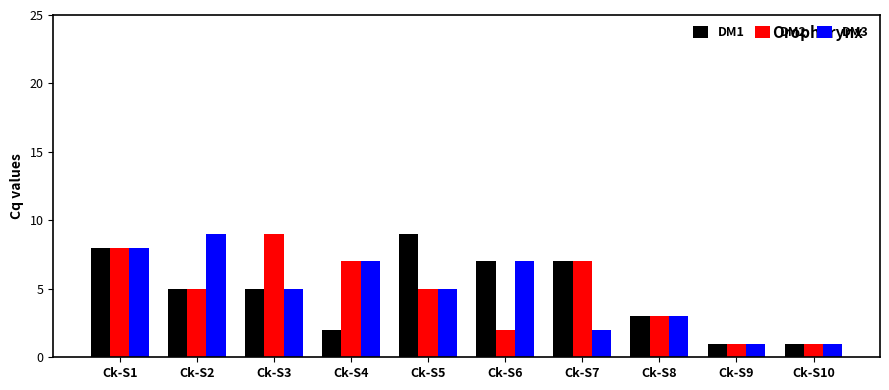

What is the difference between the DM1 values at Ck-S1 and Ck-S2?

3